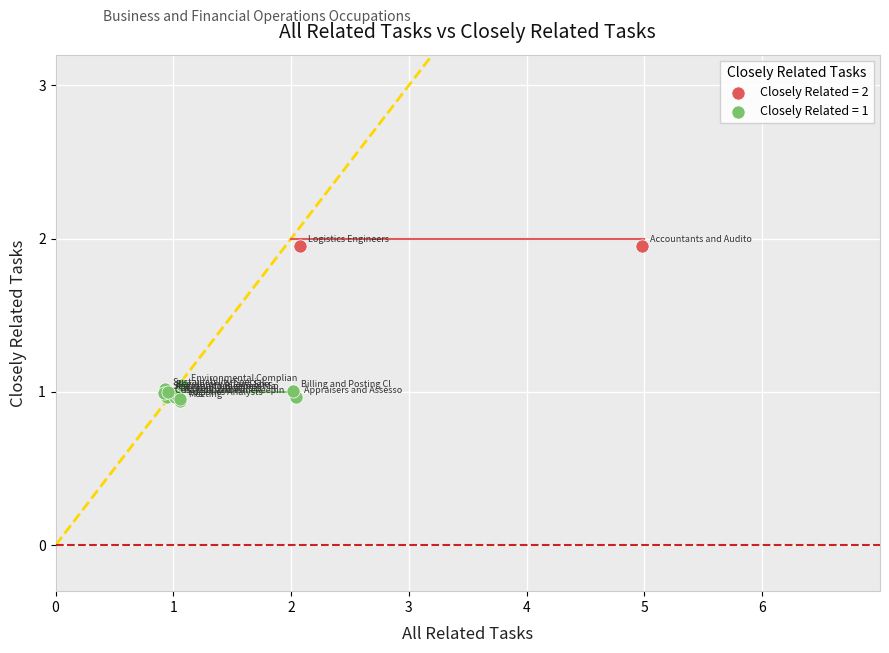

What are all the series names shown in the legend?

Closely Related = 2, Closely Related = 1